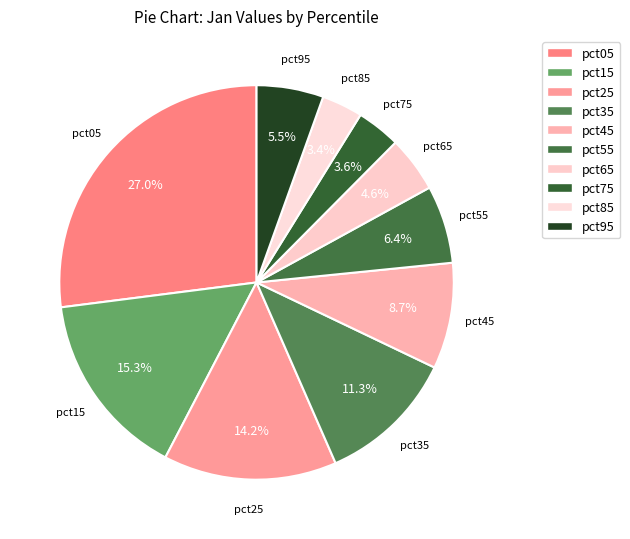

Is pct25 the majority of the pie?

No